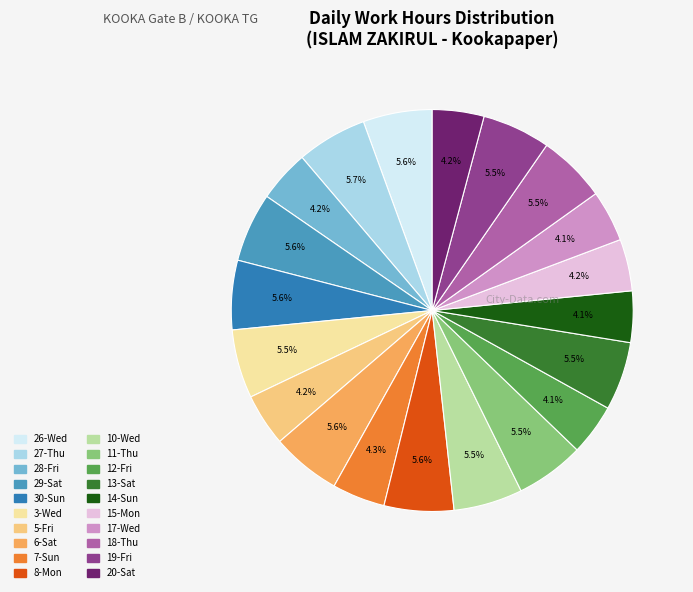

Approximately how many times larger is the value at 3-Wed compared to 30-Sun?

1.0